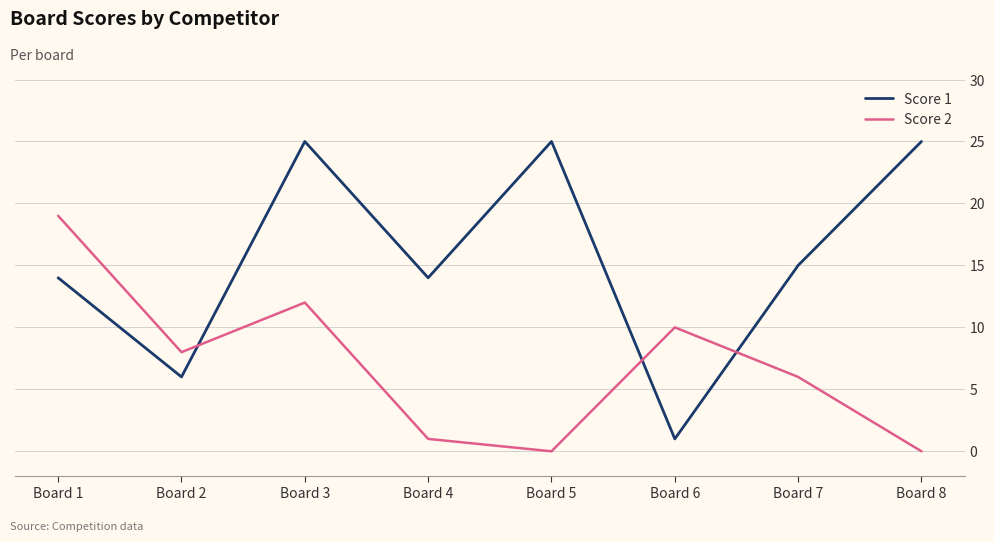

At Board 7, list the series in order from largest to smallest.

Score 1, Score 2